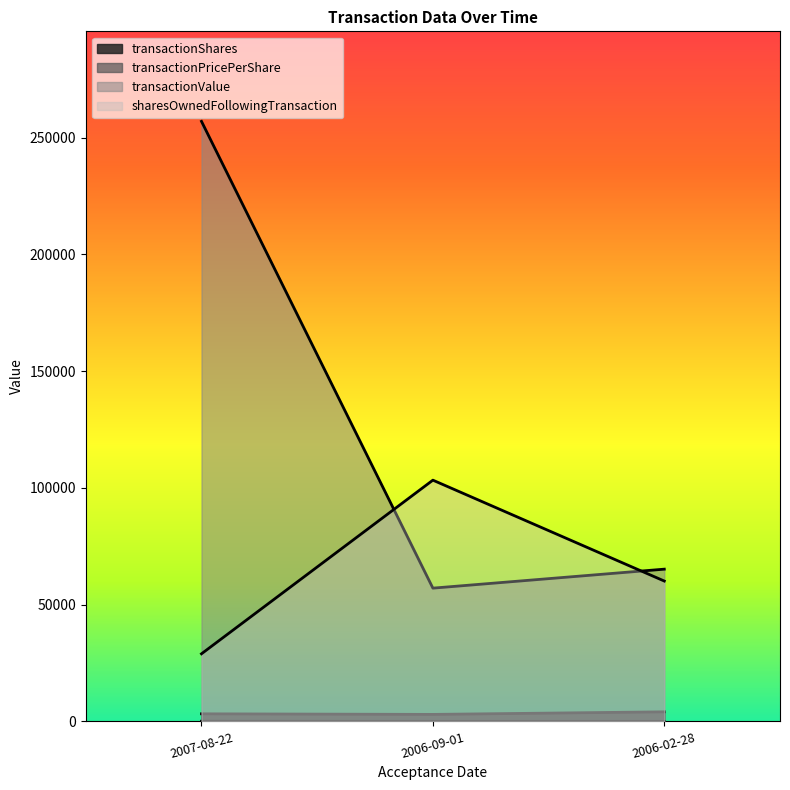

What is the sum of the sharesOwnedFollowingTransaction values at 2006-02-28 and 2007-08-22?

89051.0